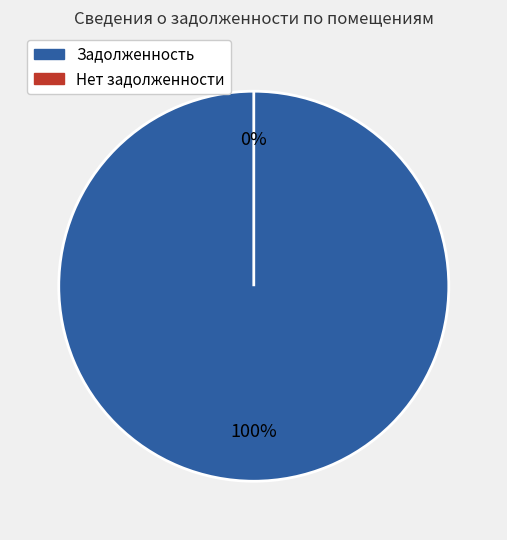

Does 3 account for over 50% of the chart?

No